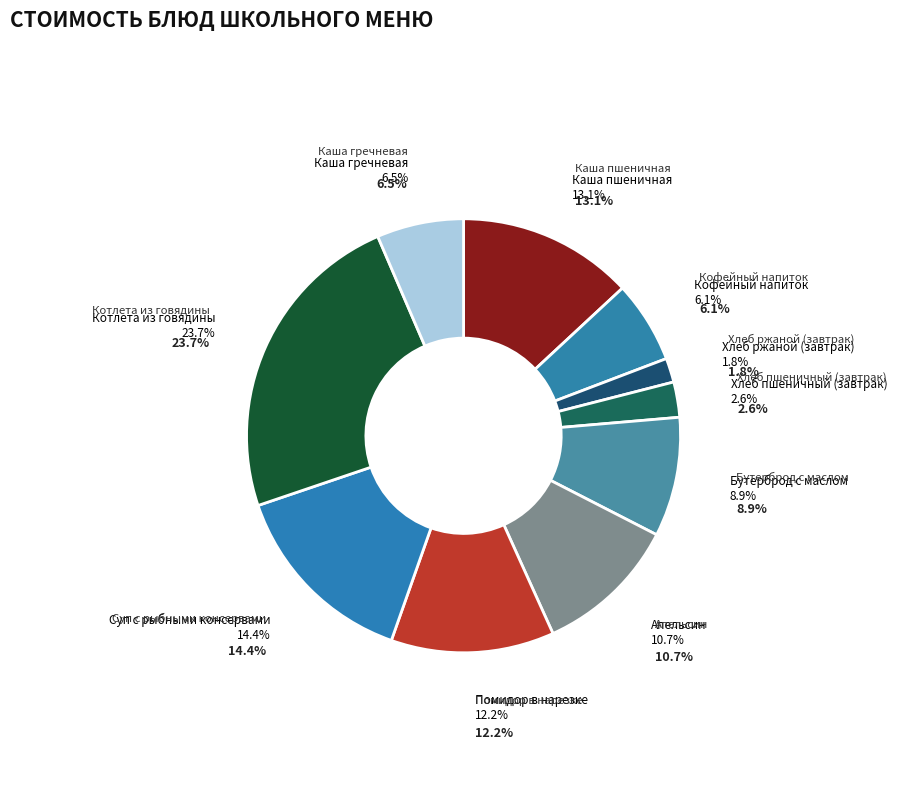

Is there a majority slice in this chart?

No